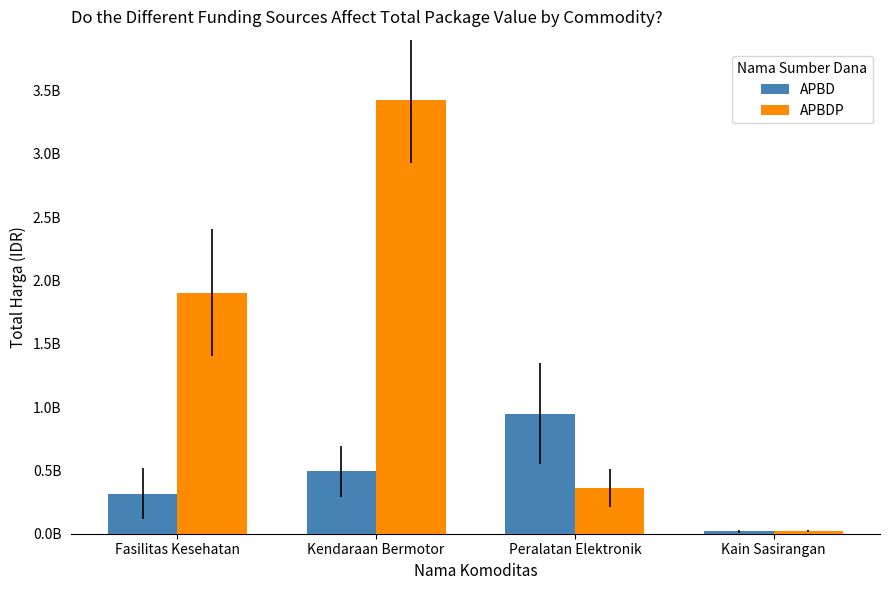

True or false: APBDP has a value of 19175000 at Kain Sasirangan.

True